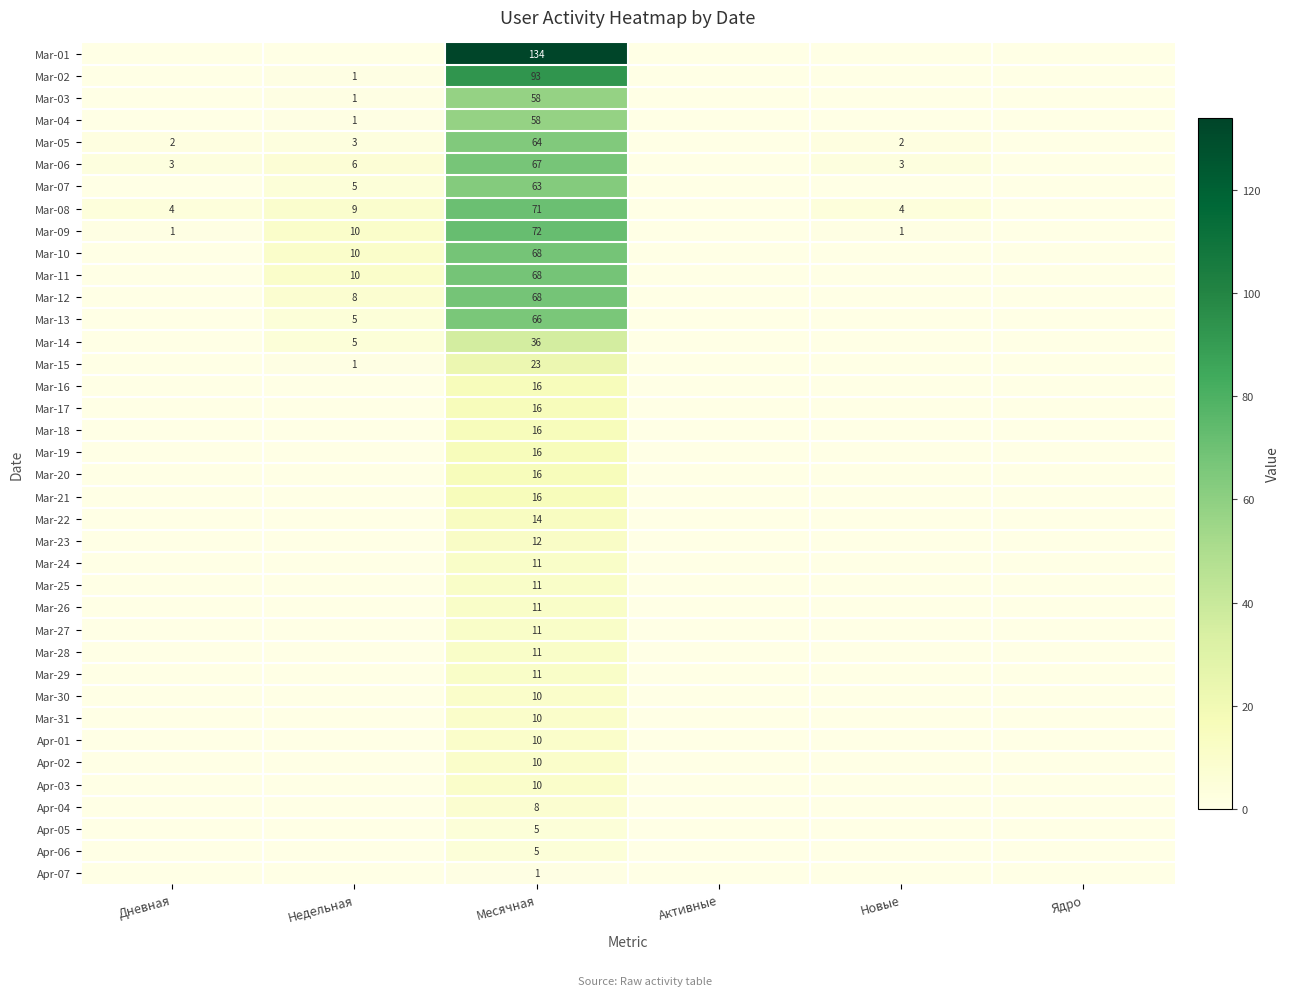

At how many categories does at least one series exceed 109?

1